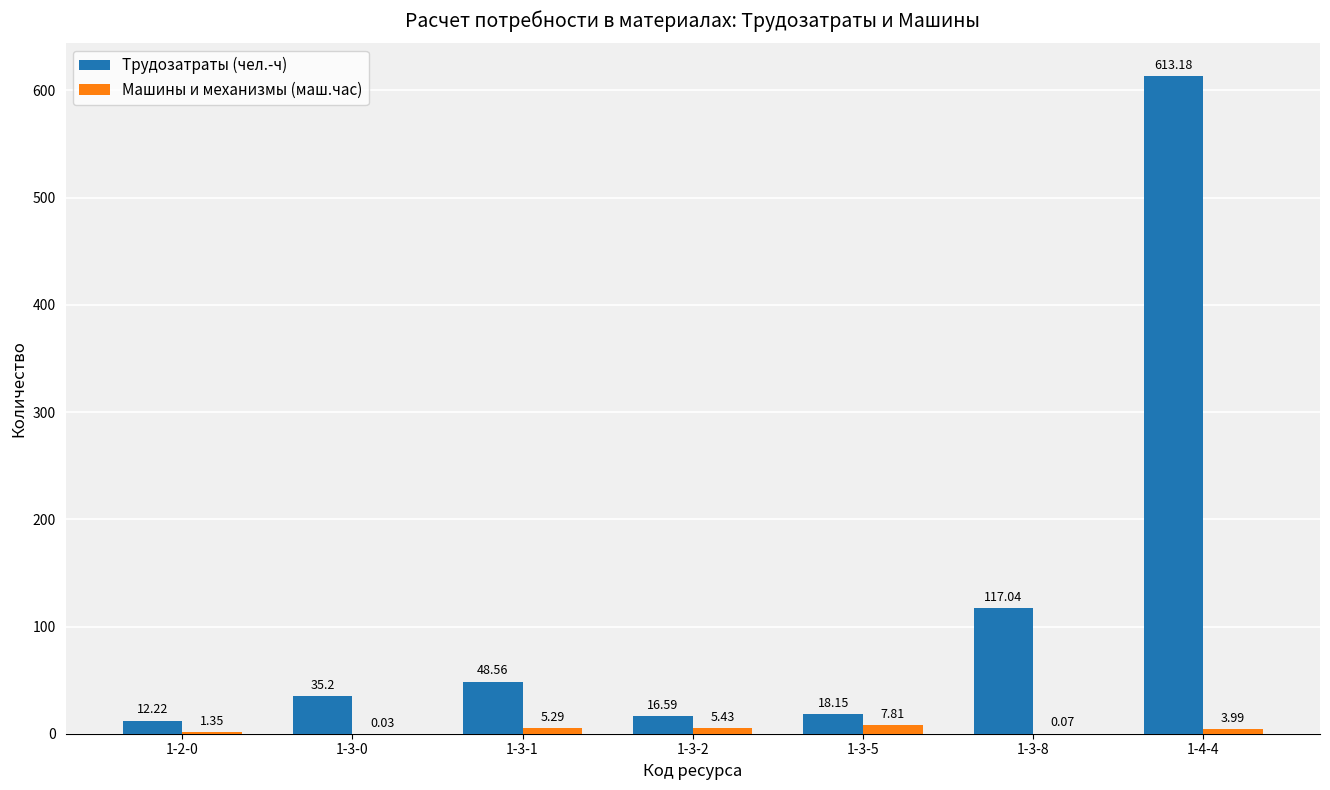

Is the value of Машины и механизмы (маш.час) at 1-2-0 greater than the value of Трудозатраты (чел.-ч) at 1-3-2?

No